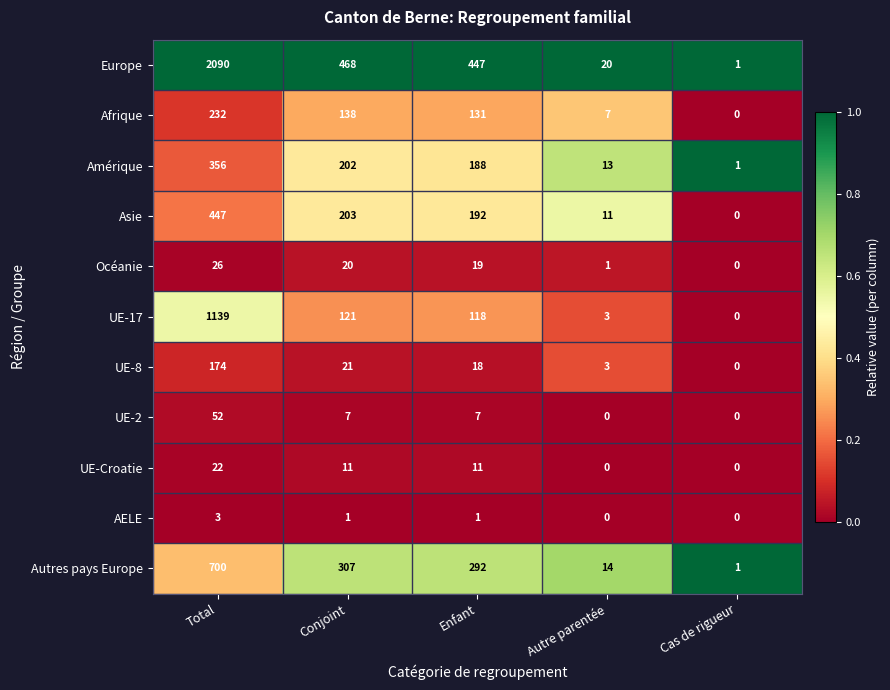

True or false: UE-Croatie has a value of 11 at Conjoint.

True